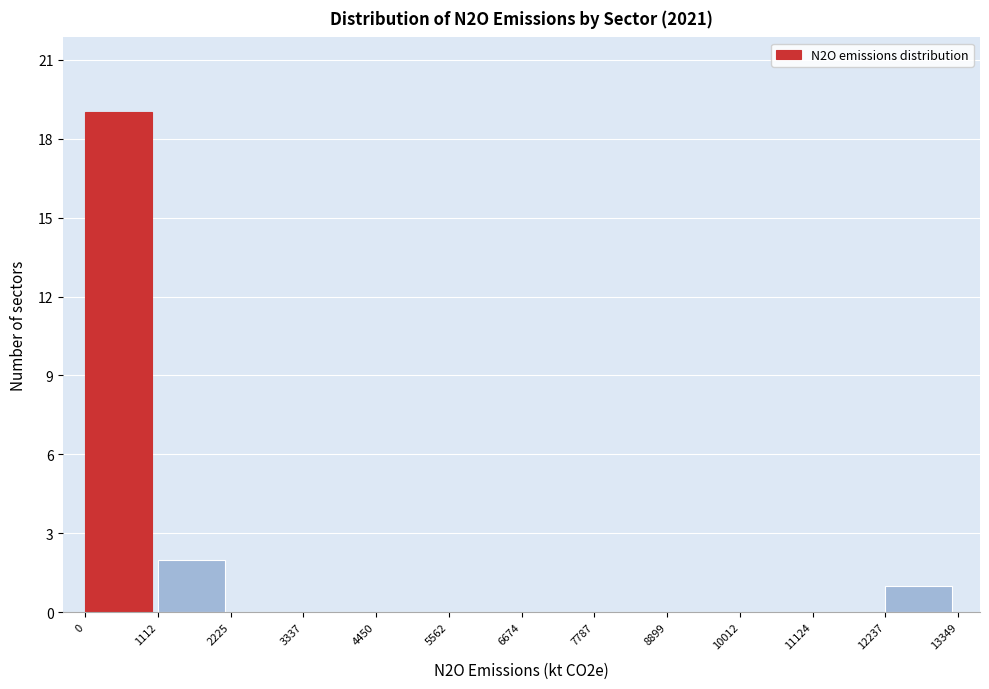

How tall is the bar that spans 12237 to 13349 on the x-axis? The values are not printed on the chart, so give them approximately, as read against the axis.

1